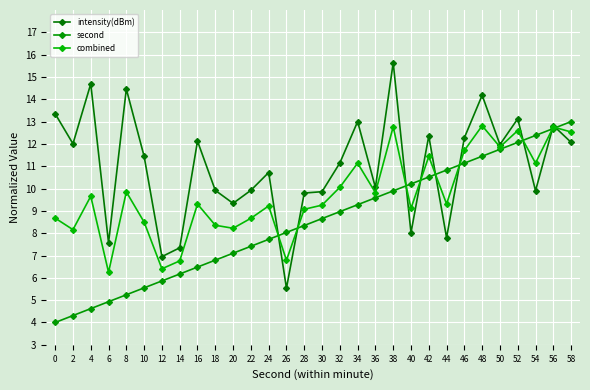

What is the average value of the combined series?

9.7